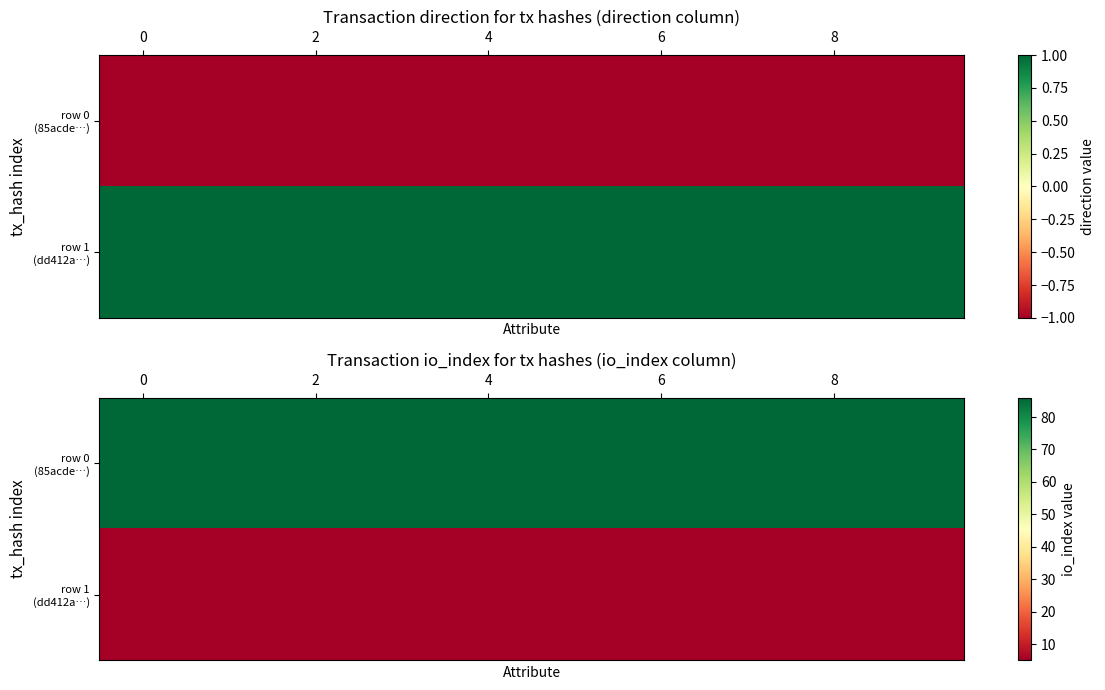

What is the total value across all series at 8?

91